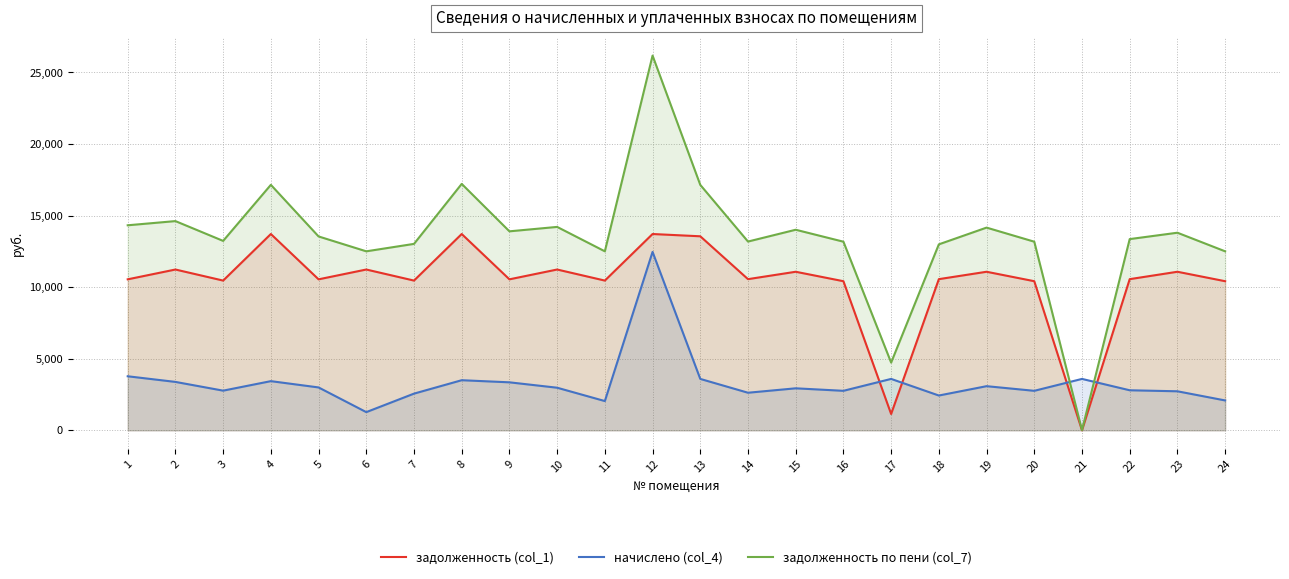

List the series in order of their overall mean, highest first.

задолженность по пени (col_7), задолженность (col_1), начислено (col_4)